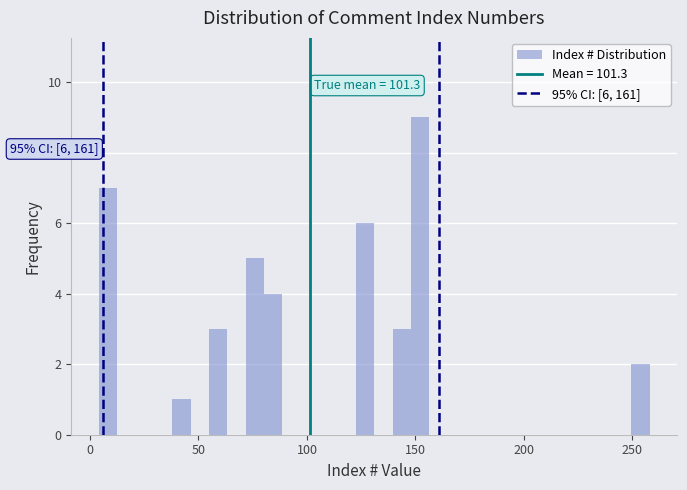

Read against the x-axis, roughly where is the centre of the tallest bar?

150